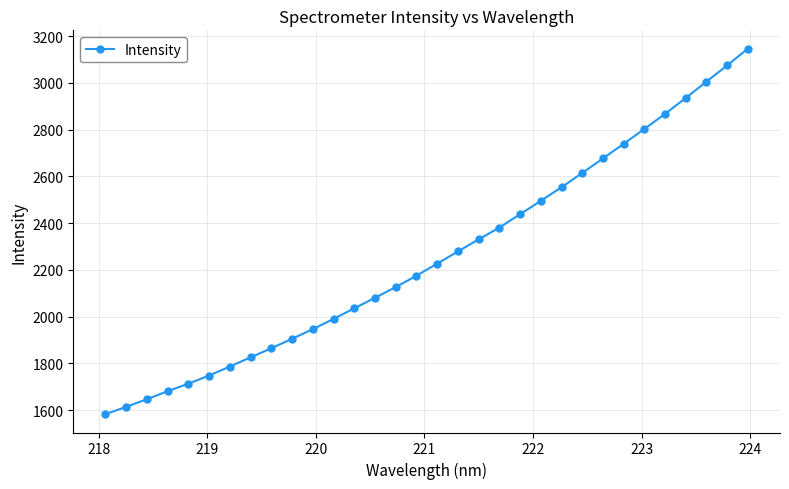

What is the value of the 16th point from the left?

2175.1